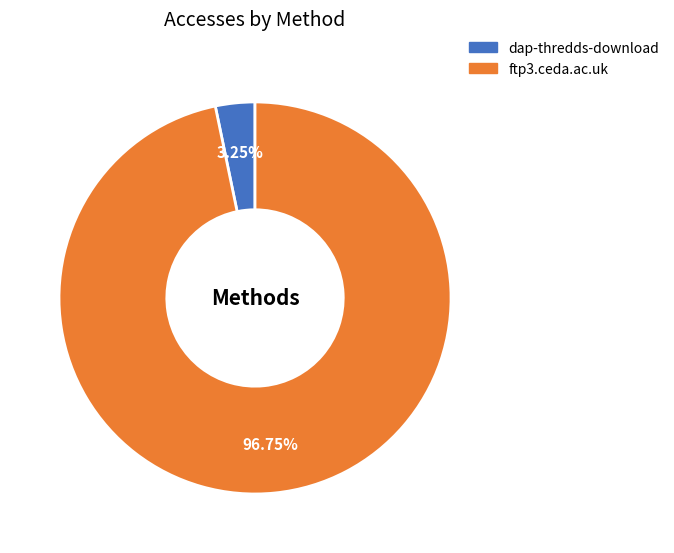

To the nearest percent, what is the combined percentage of ftp3.ceda.ac.uk and dap-thredds-download?

100%